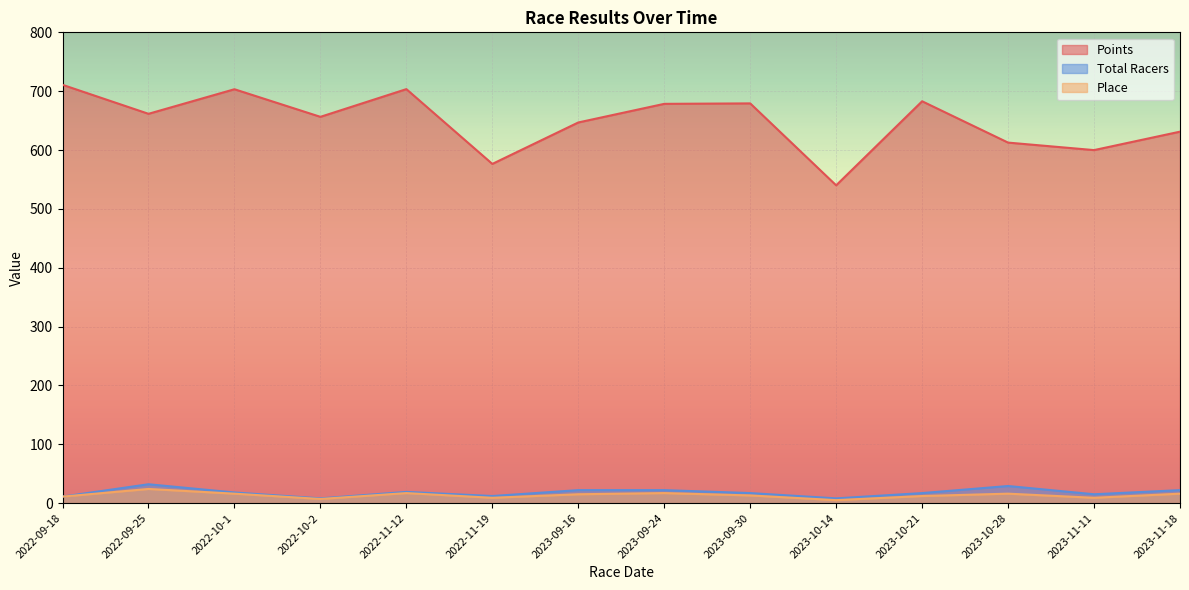

At which category is the sum across all series the highest?

2022-11-12